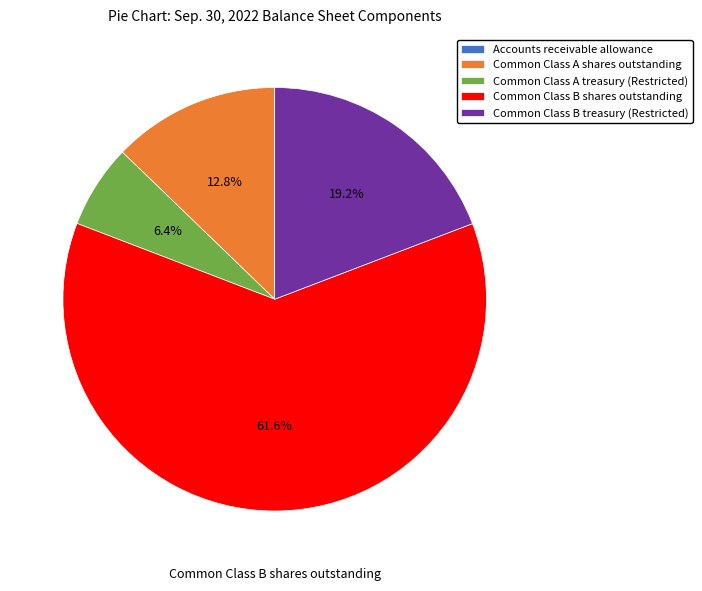

What is the ratio of the value at Common Class B shares outstanding to the value at Common Class A shares outstanding?

4.8